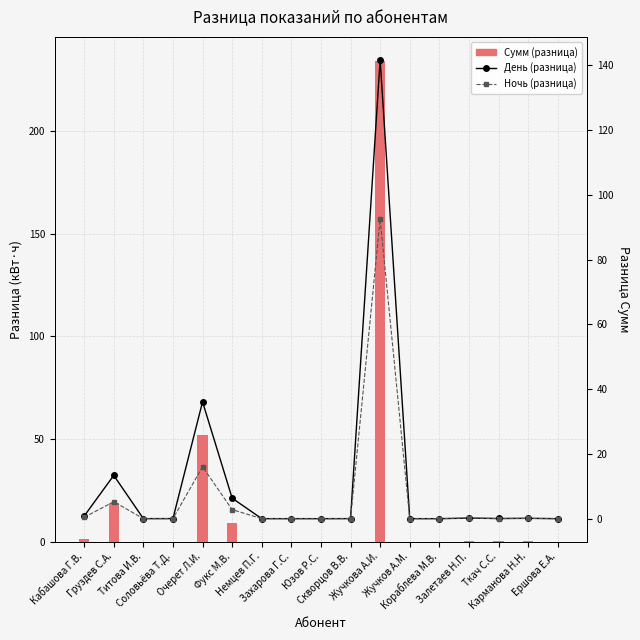

Does the chart contain any negative values?

No